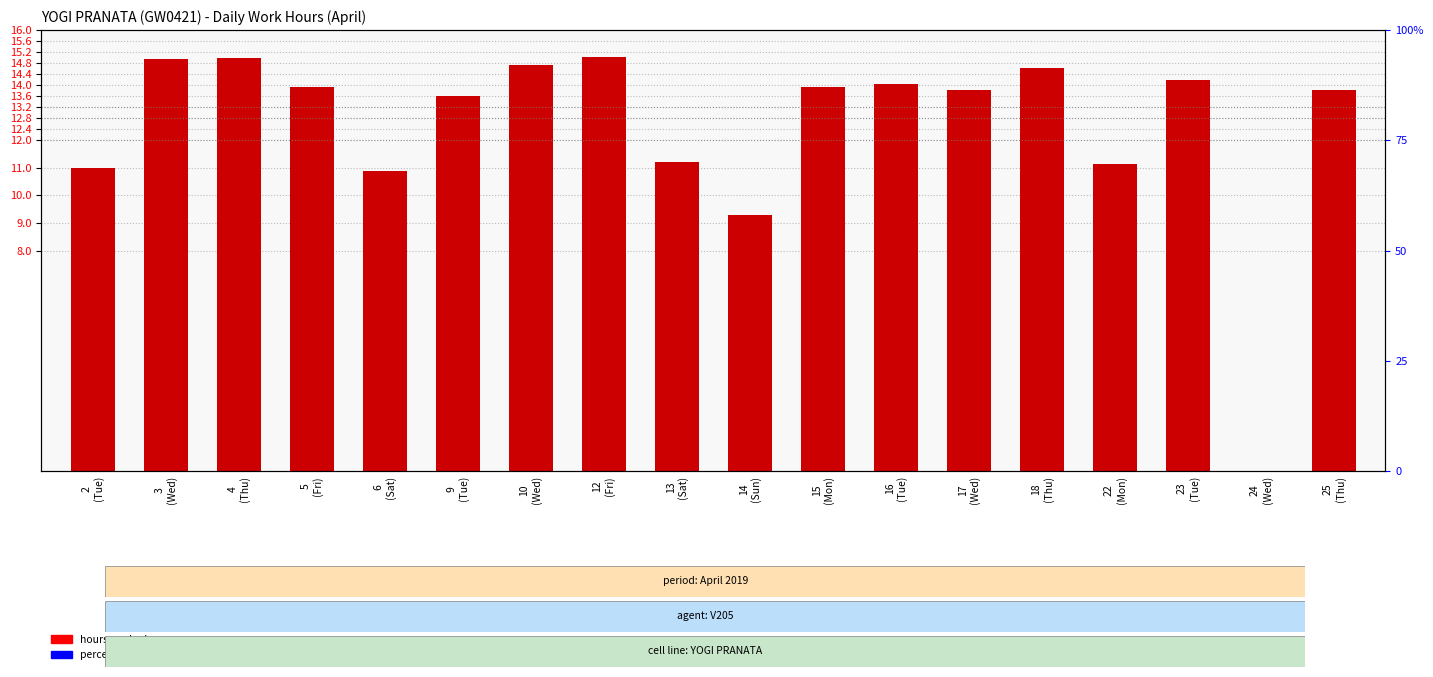

Rank the categories by value from lowest to highest.

24
(Wed), 14
(Sun), 6
(Sat), 2
(Tue), 22
(Mon), 13
(Sat), 9
(Tue), 17
(Wed), 25
(Thu), 5
(Fri), 15
(Mon), 16
(Tue), 23
(Tue), 18
(Thu), 10
(Wed), 3
(Wed), 4
(Thu), 12
(Fri)